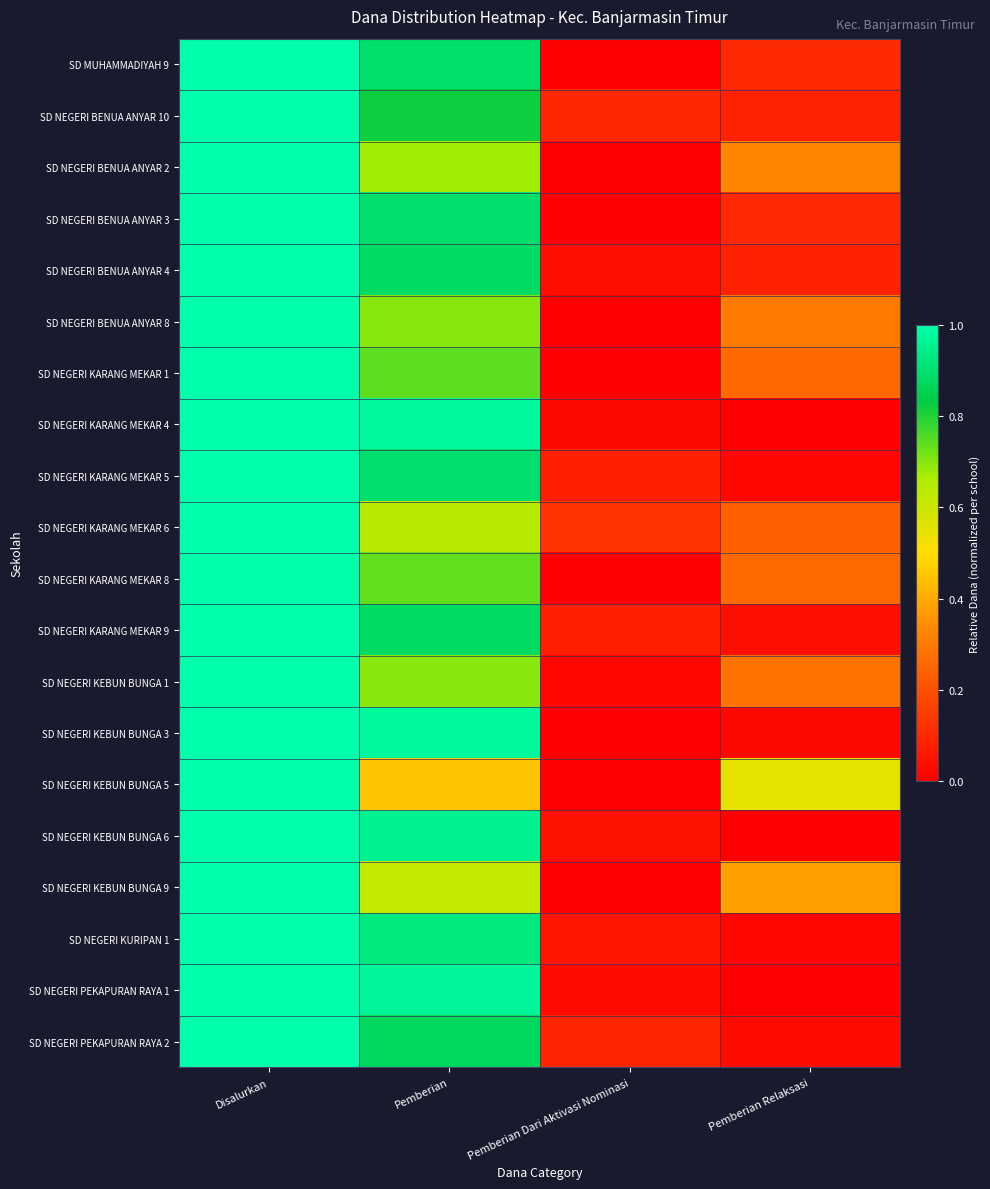

At how many categories does at least one series exceed 0?

4